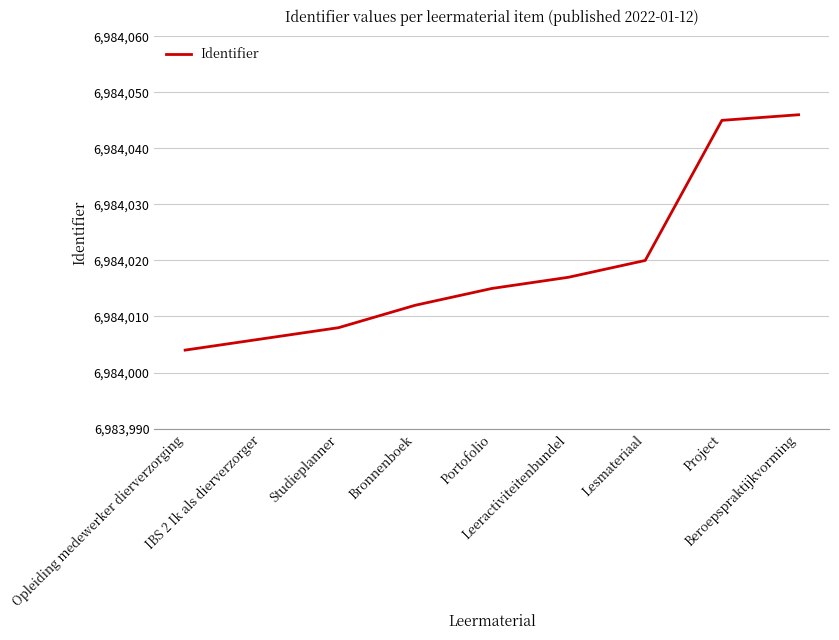

Reading left to right, list all the values displayed in this chart.

6984004	6984006	6984008	6984012	6984015	6984017	6984020	6984045	6984046